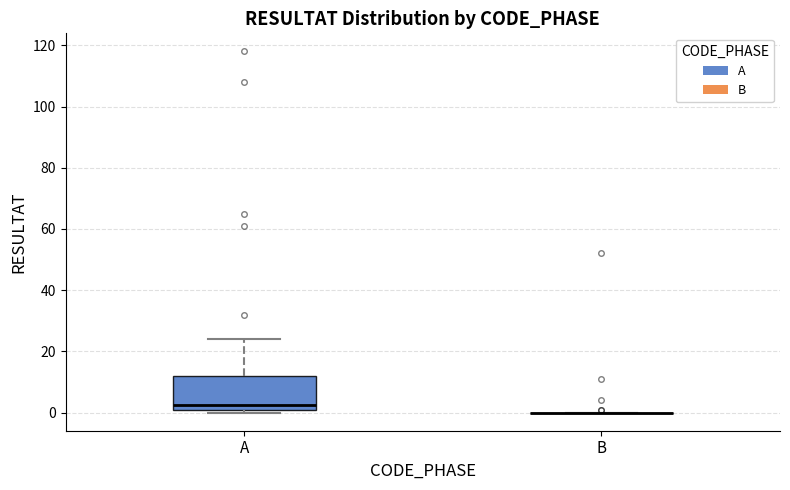

Where is the lower edge of the box for A on the y-axis? The values are not printed on the chart, so give them approximately, as read against the axis.

2